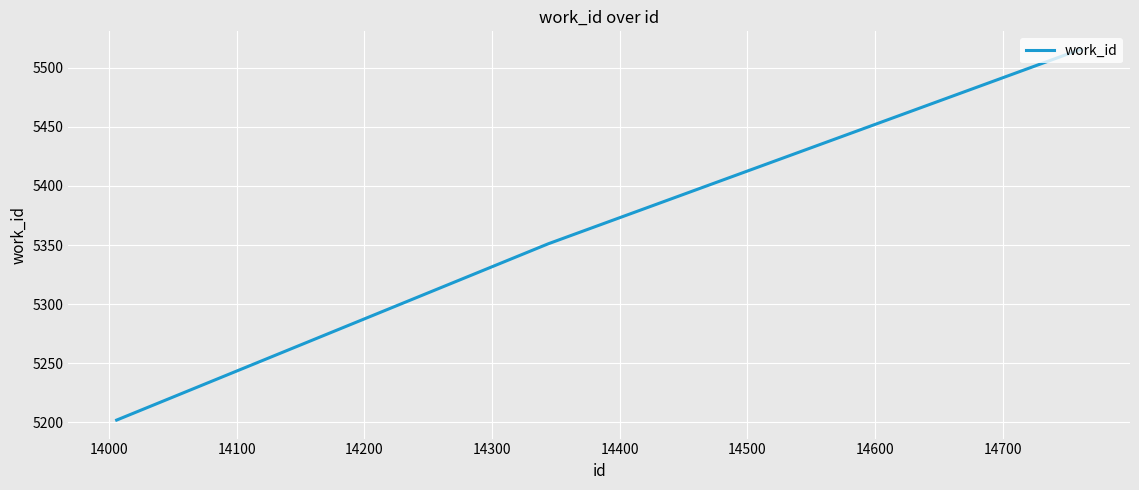

What is the minimum value shown in the chart?

5202